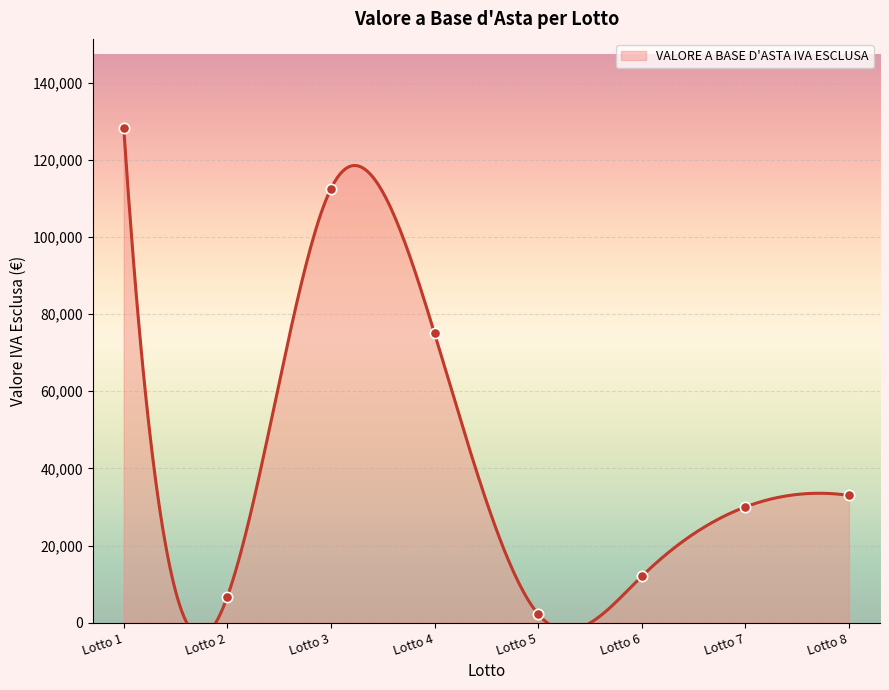

What is the change in value from Lotto 1 to Lotto 7?

-98250